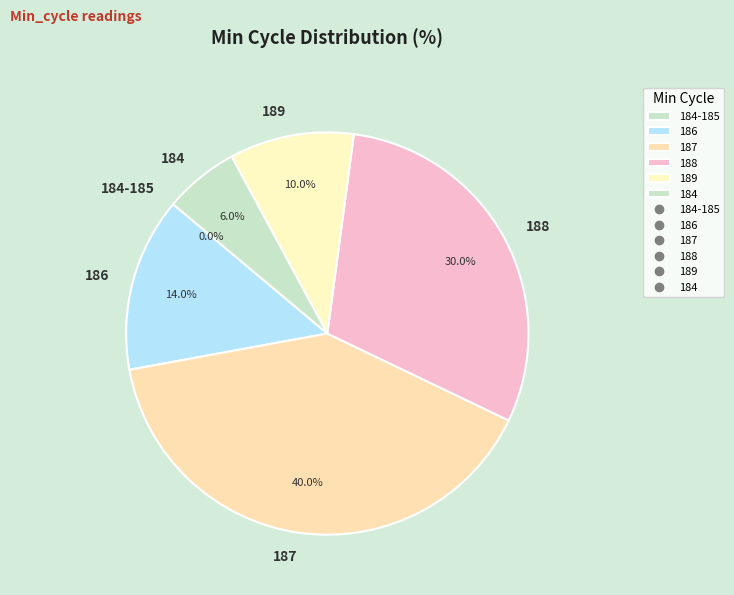

Does any single category account for the majority?

No